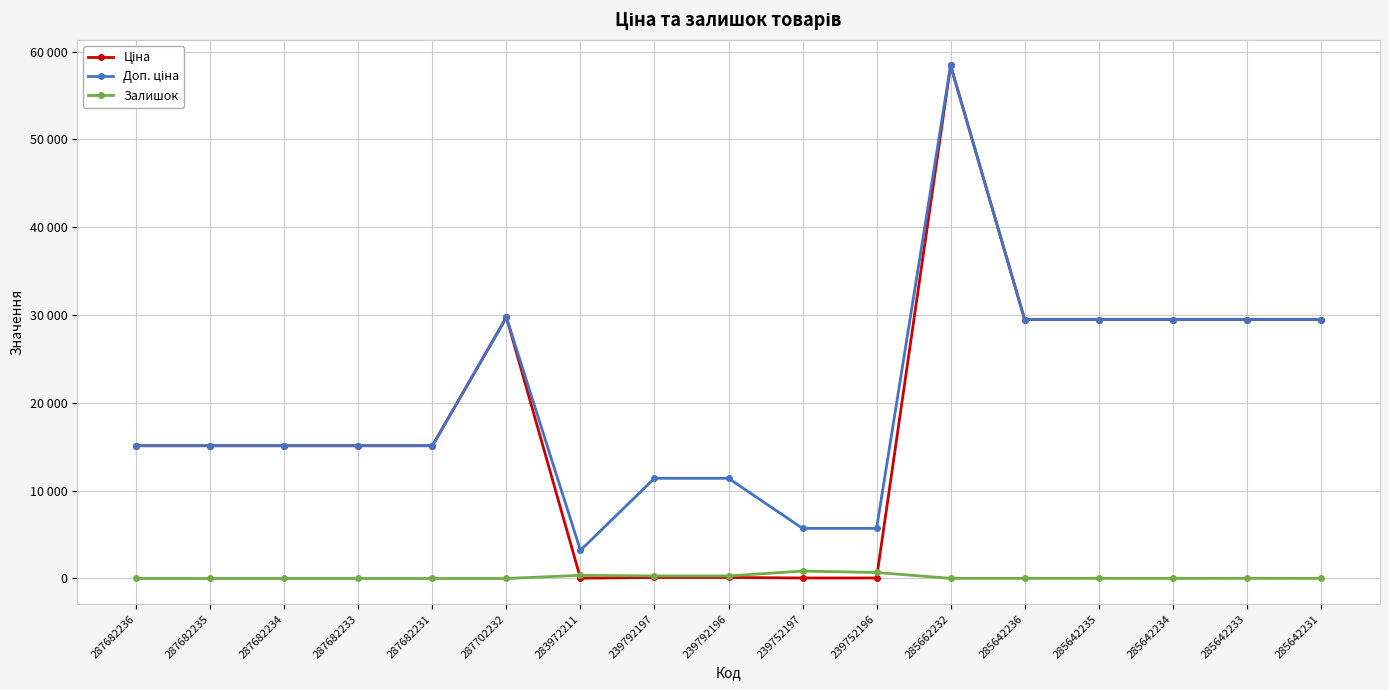

What is the value of the Залишок point at the 8th from the left?

289.0